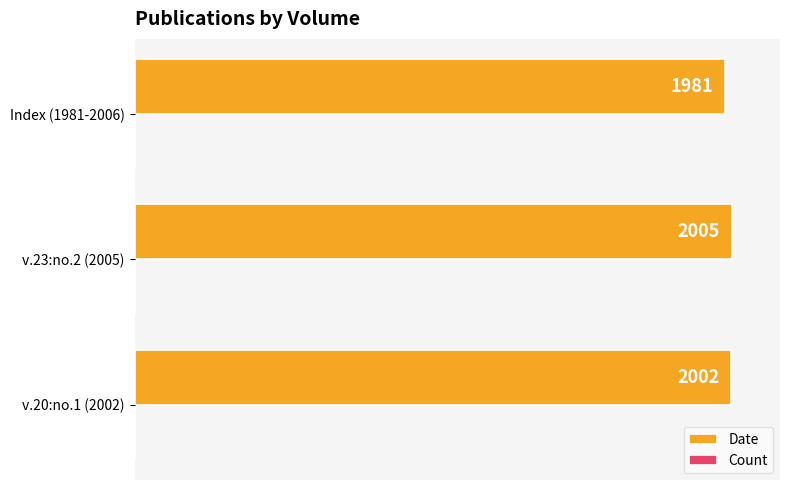

What is the total value across all series at v.20:no.1 (2002)?

2004